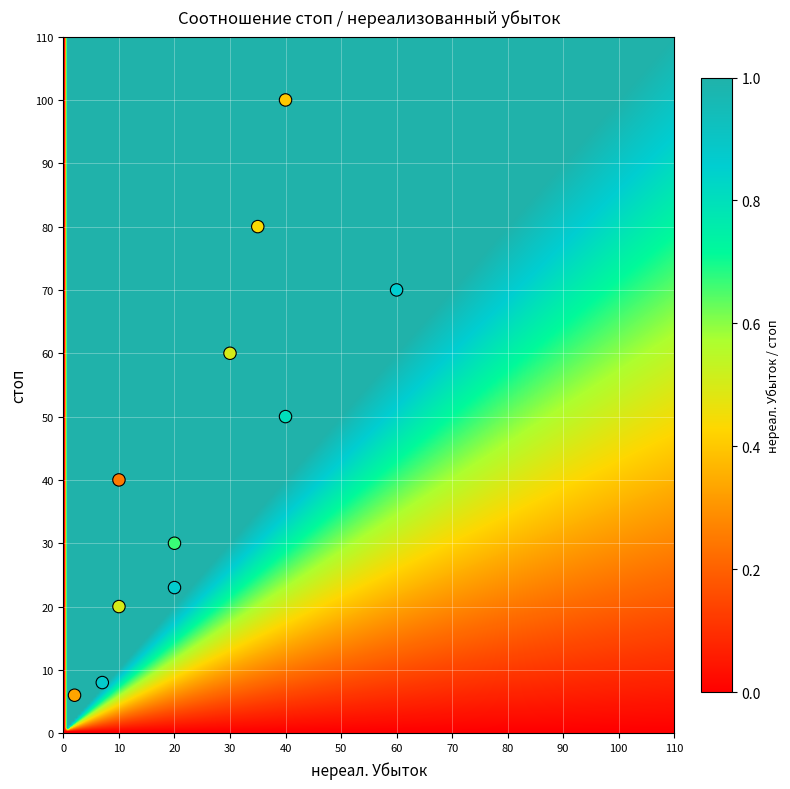

What Y value in the scatter plot is closest to 53?

50